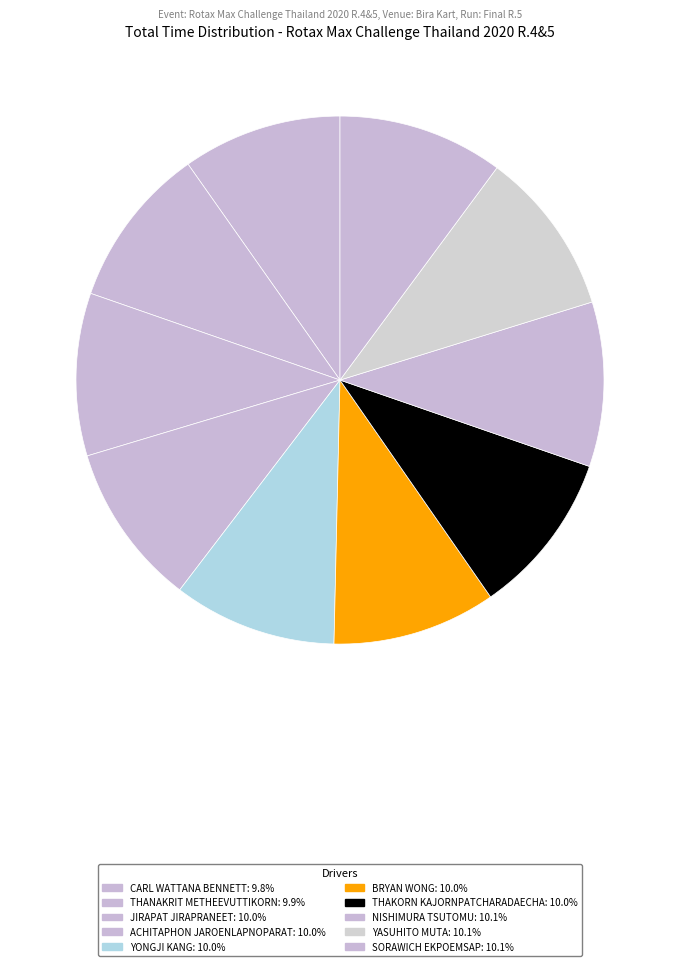

Which slice is the smallest?

CARL WATTANA BENNETT